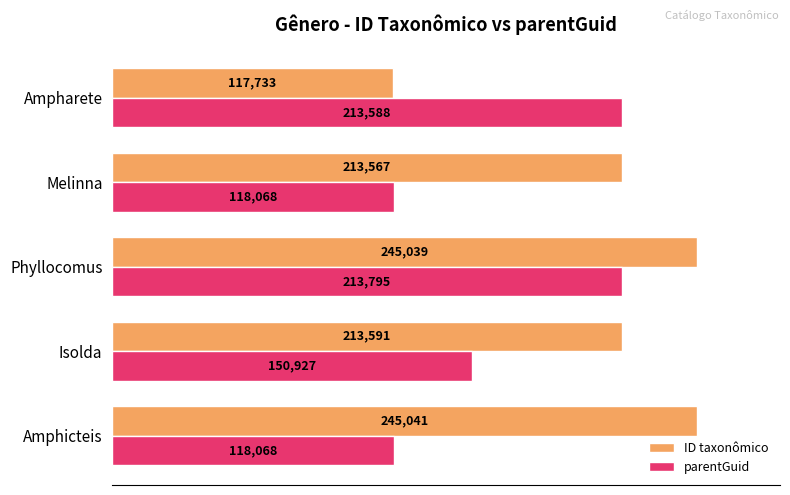

What is the difference between the second highest and minimum values in the ID taxonômico series?

127306